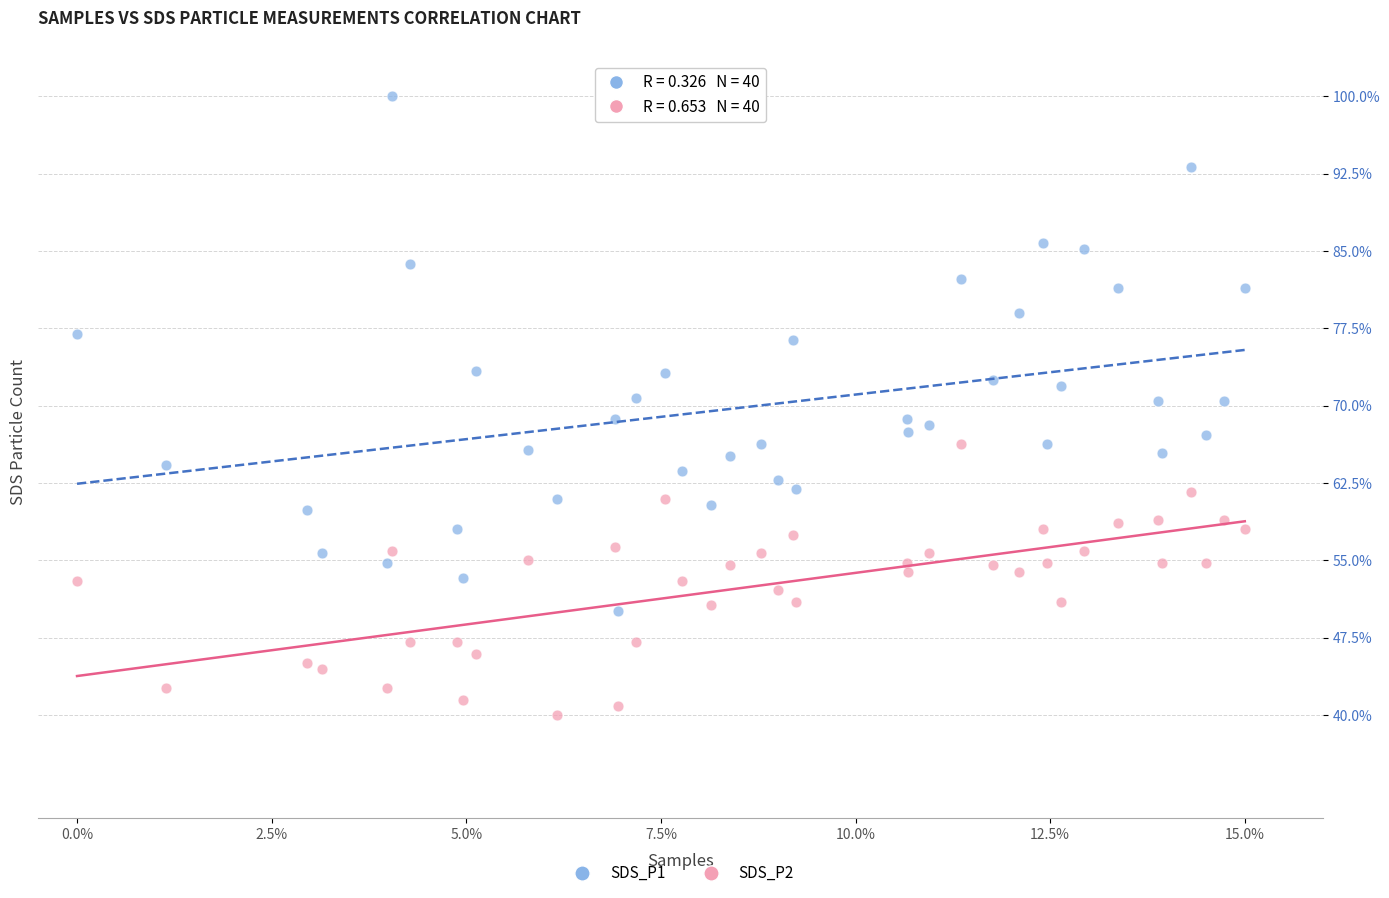

Which series contains the lowest Y value?

SDS_P2